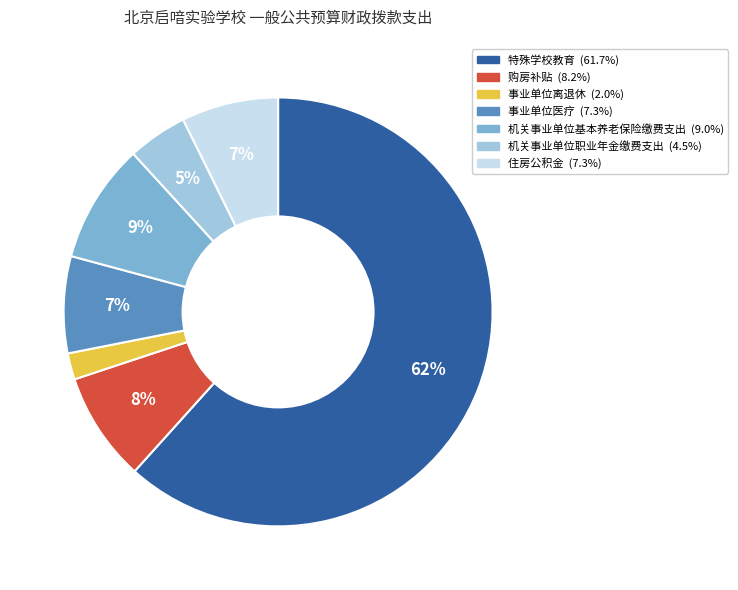

How many slices are in this pie chart?

7